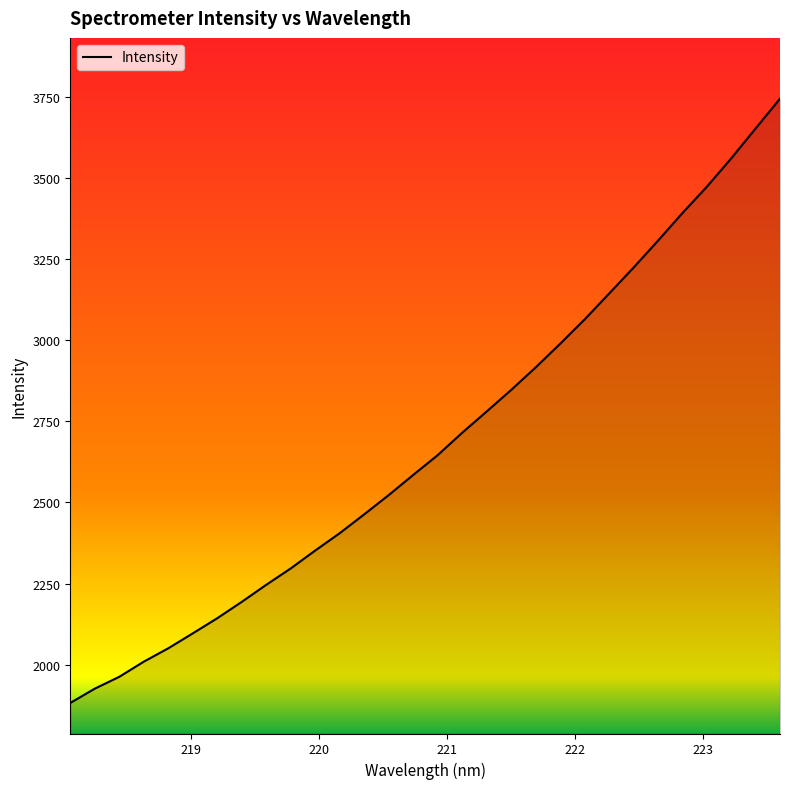

What is the minimum value shown in the chart?

1882.1